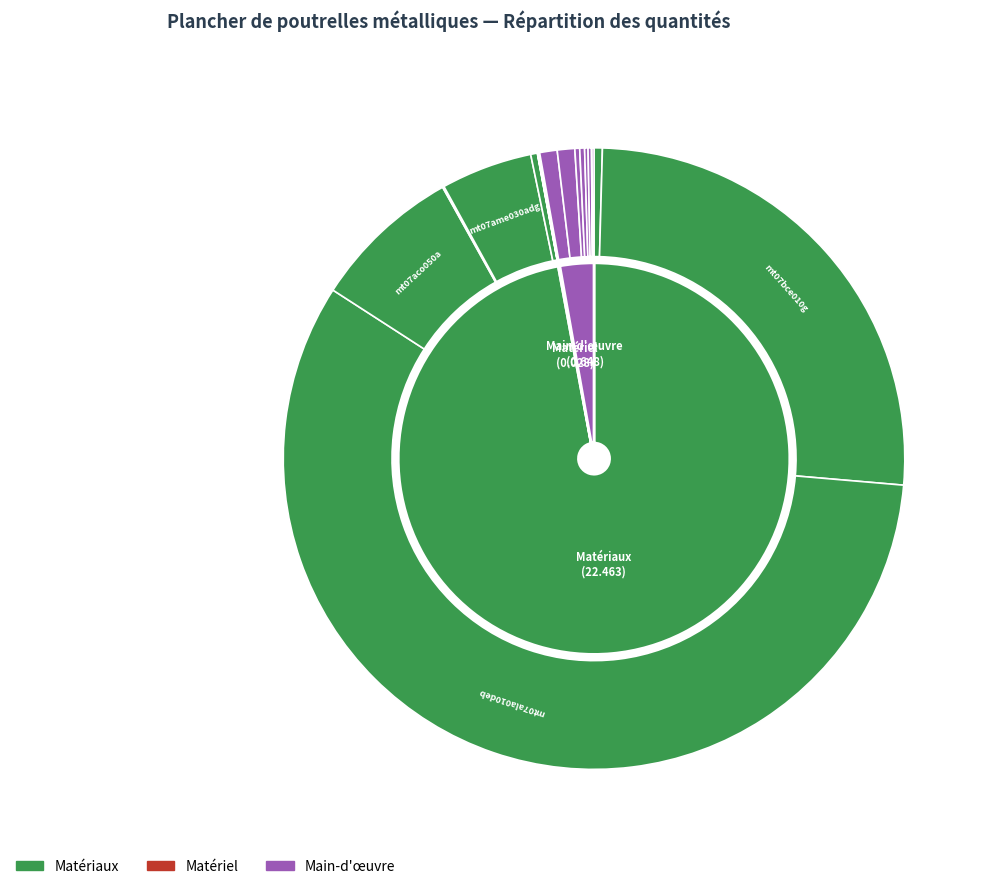

The mo091 slice represents 0% of the pie. True or false?

True